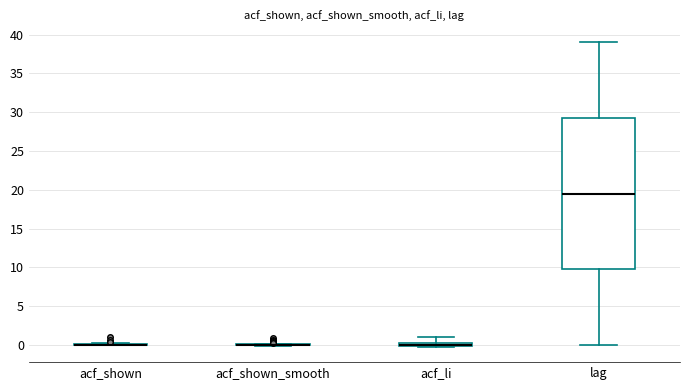

Which box is the tallest, from its lower edge to its upper edge?

lag